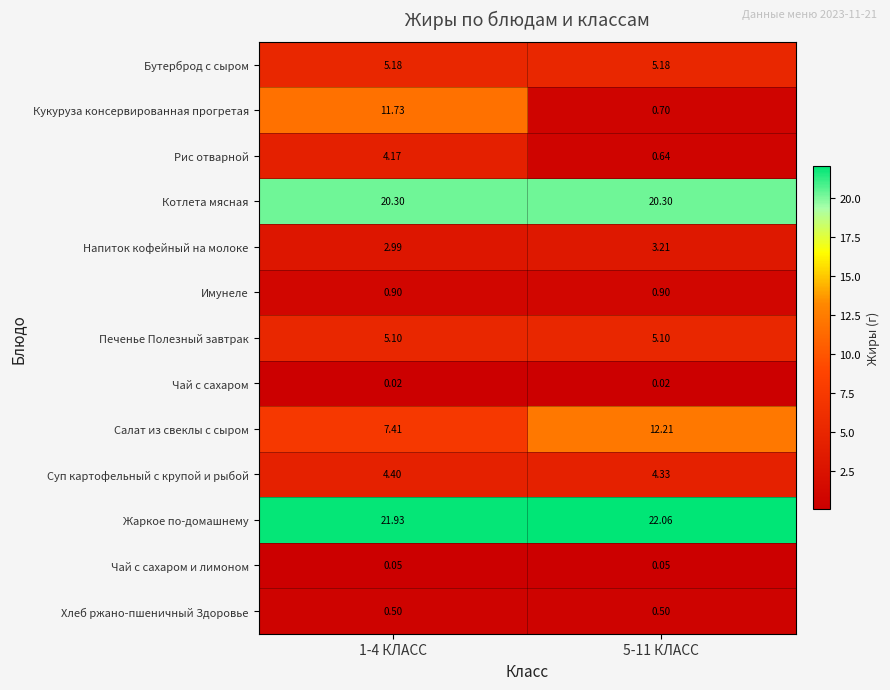

Which series changed the most between 1-4 КЛАСС and 5-11 КЛАСС?

Кукуруза консервированная прогретая